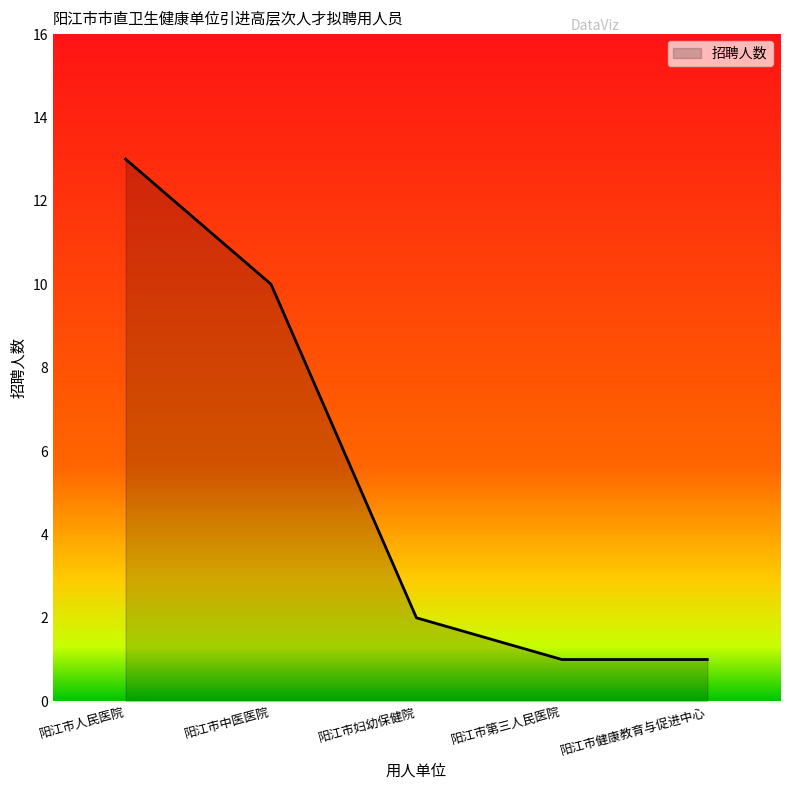

The value at 阳江市妇幼保健院 is 0. True or false?

False